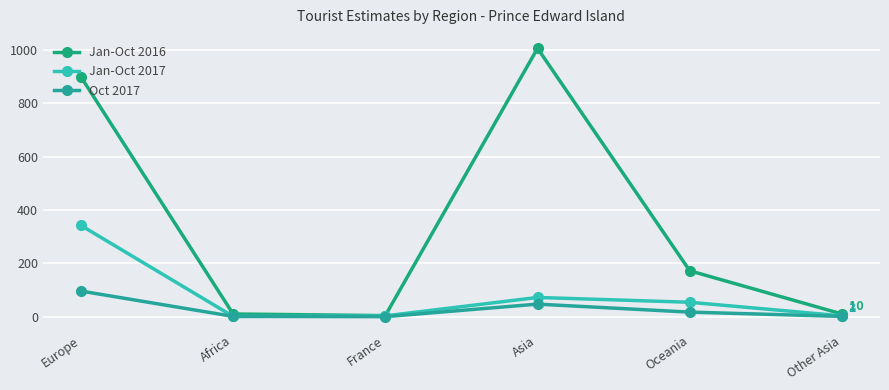

Reading left to right, extract all data points from this chart.

Jan-Oct 2016: 899	10	4	1006	172	10
Jan-Oct 2017: 342	1	3	72	54	3
Oct 2017: 96	1	0	47	17	1